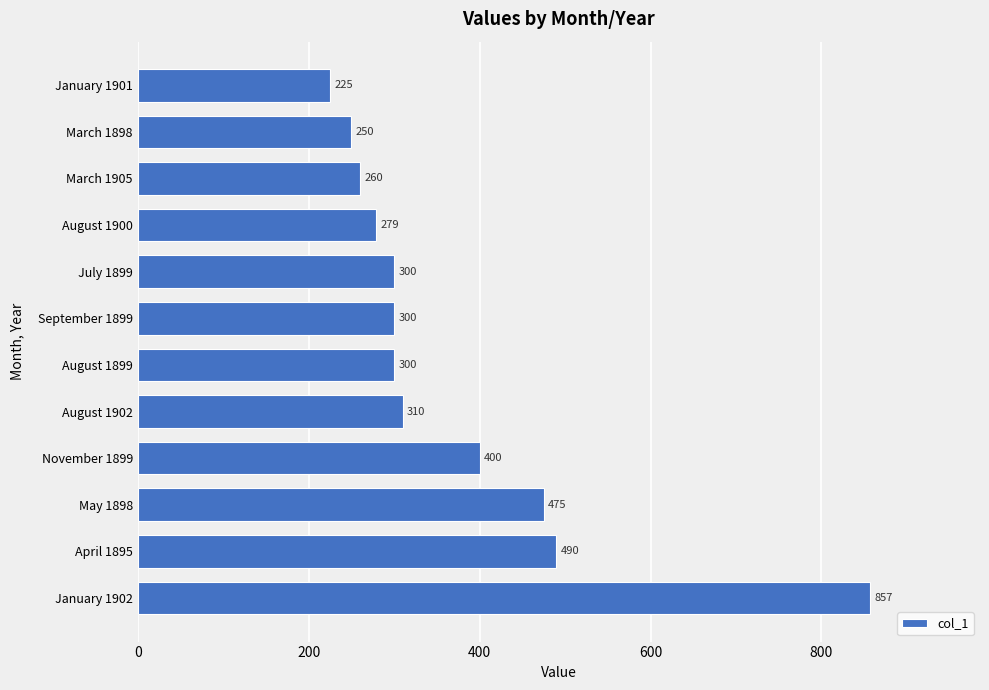

What is the smallest value displayed?

225.0